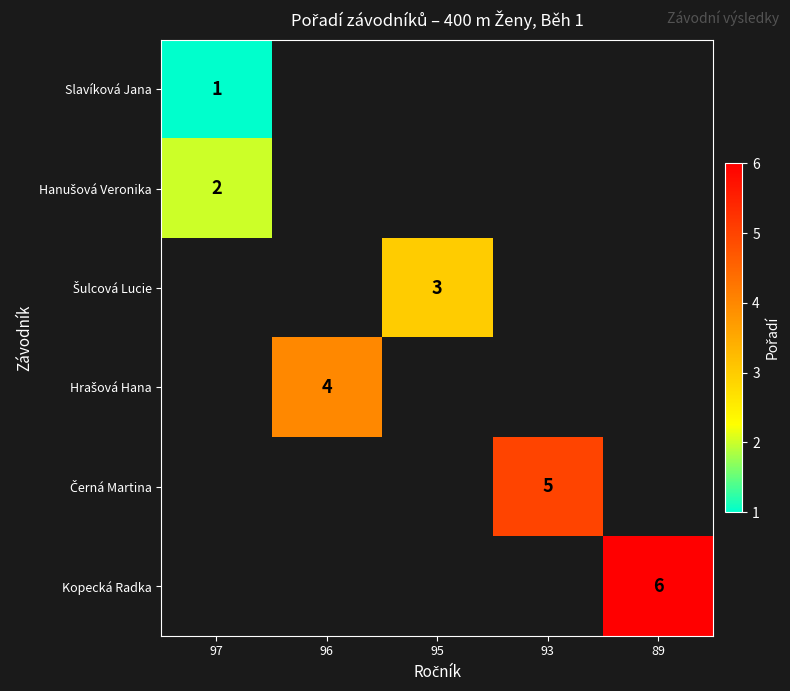

The value of Kopecká Radka at 89 is 2. True or false?

False